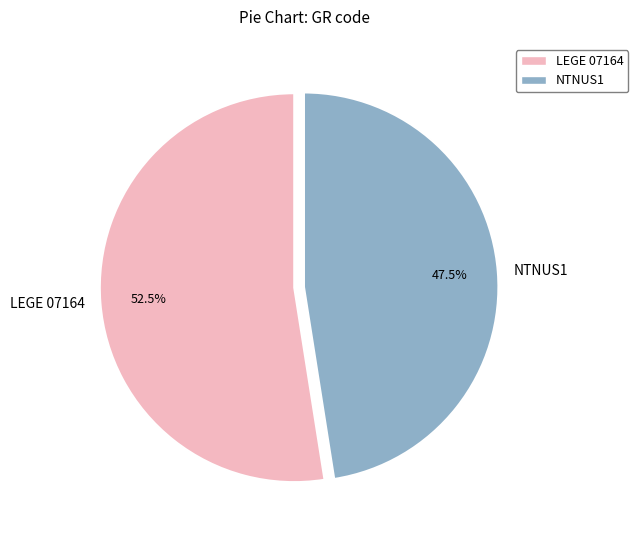

Which category has the smallest portion of the pie?

NTNUS1